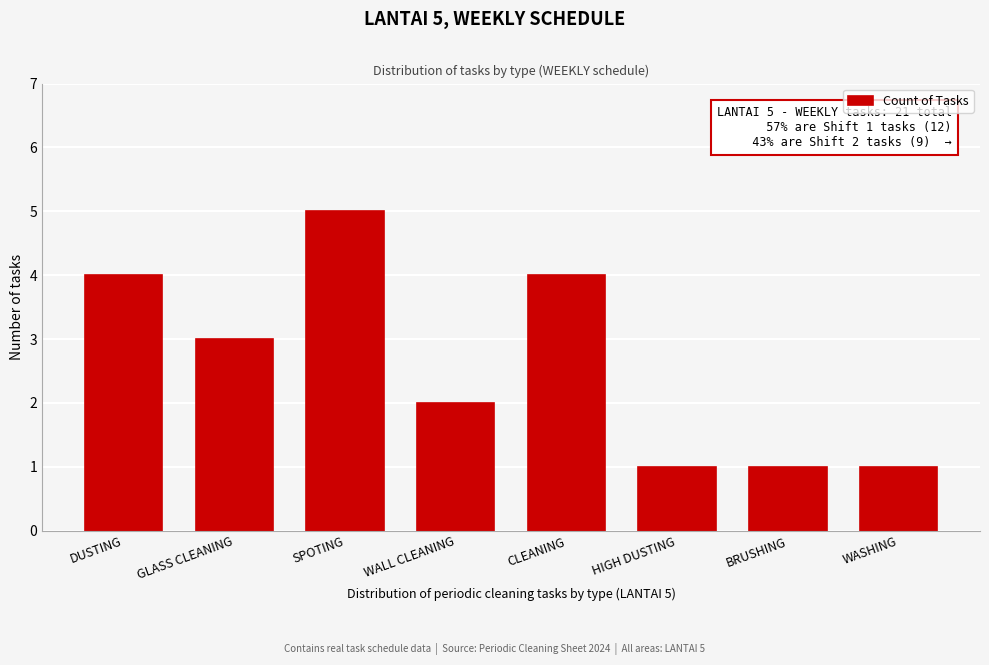

Reading left to right, transcribe all the data shown in this chart.

4	3	5	2	4	1	1	1